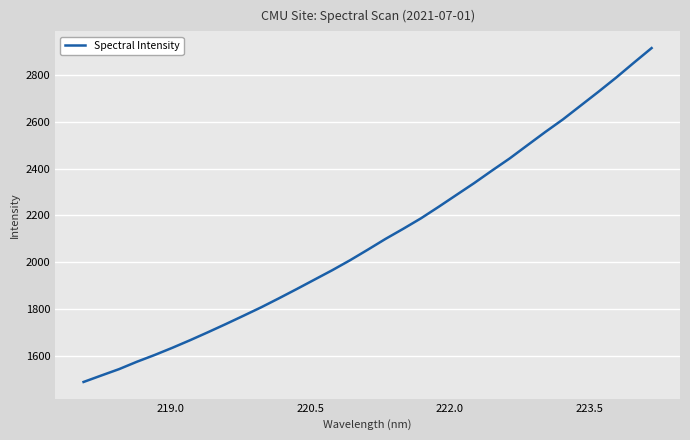

Reading left to right, extract all data points from this chart.

1489.5	1517.1	1544.3	1575.7	1604.5	1635.4	1667.8	1701.6	1736.3	1772.0	1808.1	1846.5	1885.9	1926.1	1966.3	2008.6	2053.7	2099.7	2143.0	2187.6	2236.9	2287.5	2338.0	2391.2	2443.2	2499.5	2555.6	2609.5	2668.4	2727.3	2787.8	2851.3	2913.8